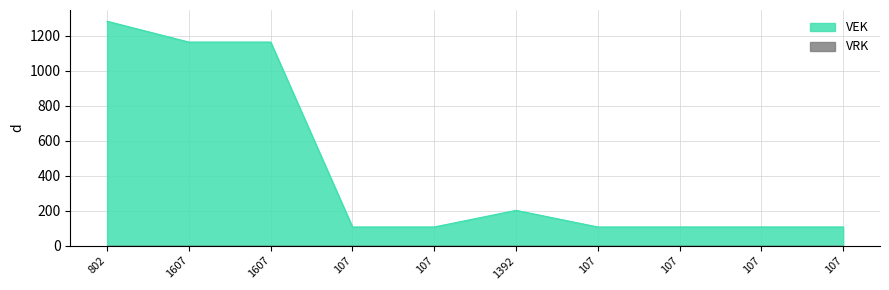

Reading left to right, what are all the values shown in this chart?

1282	1163	1163	107	107	202	107	107	107	107